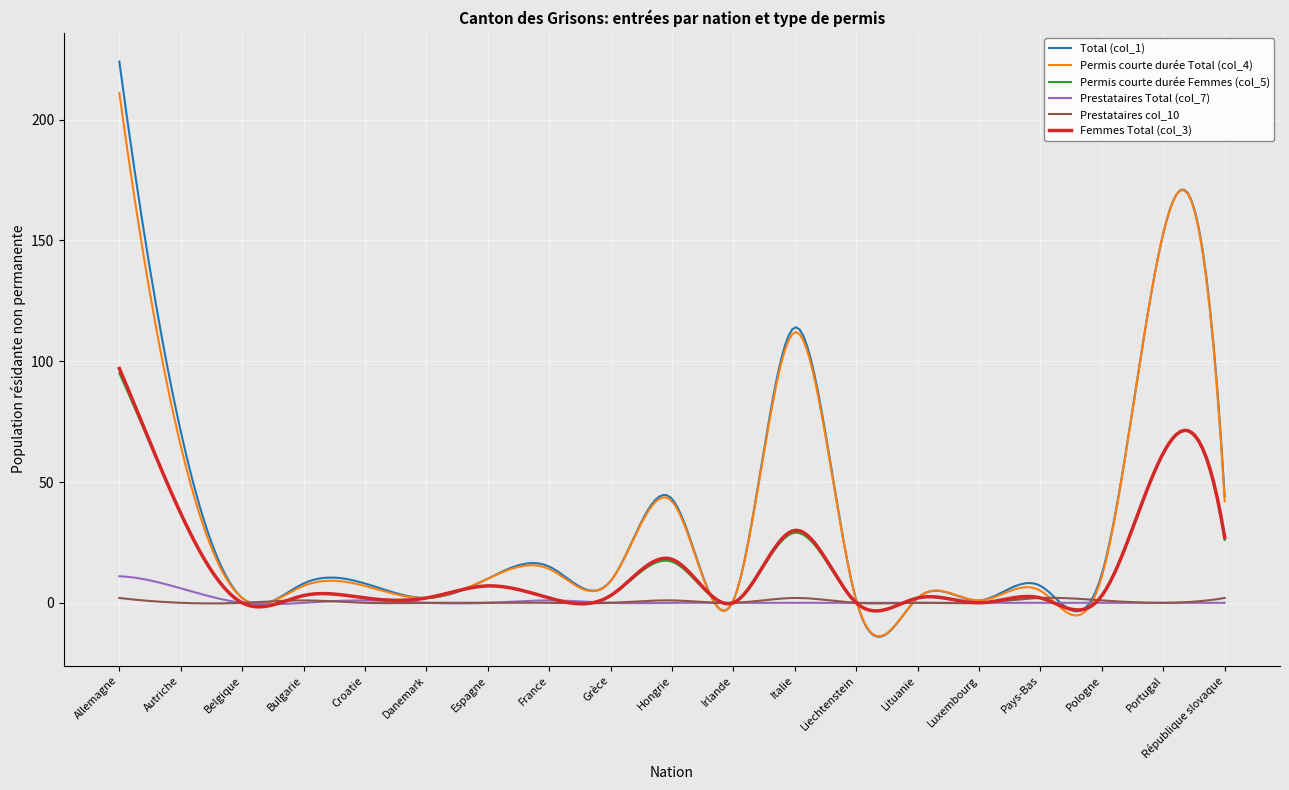

What is the maximum value for Femmes Total (col_3)?

97.0